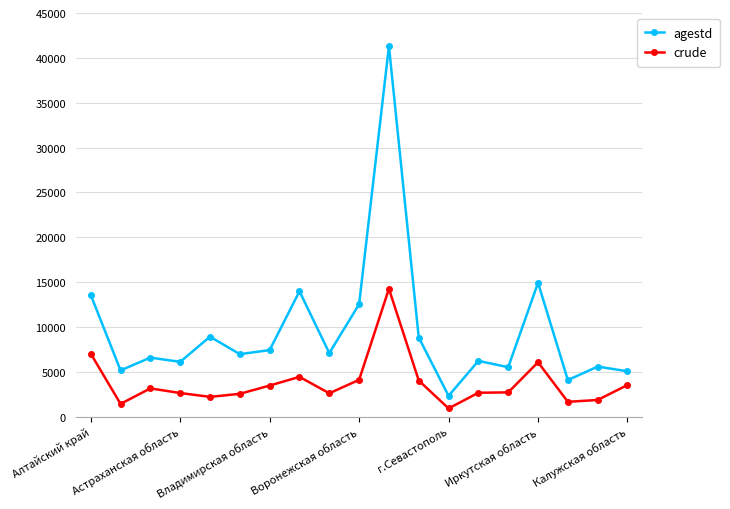

Does the chart display data point markers on the line(s)?

Yes